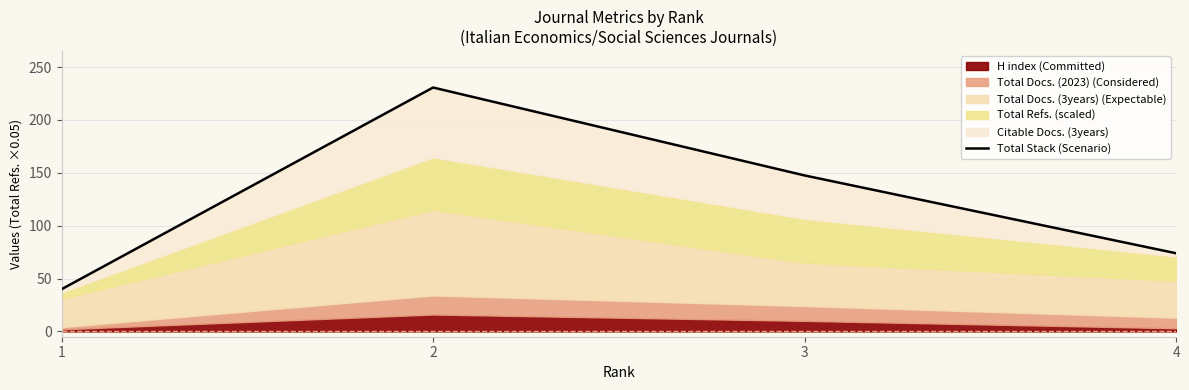

What is the change in value from 1 to 2?

+190.8